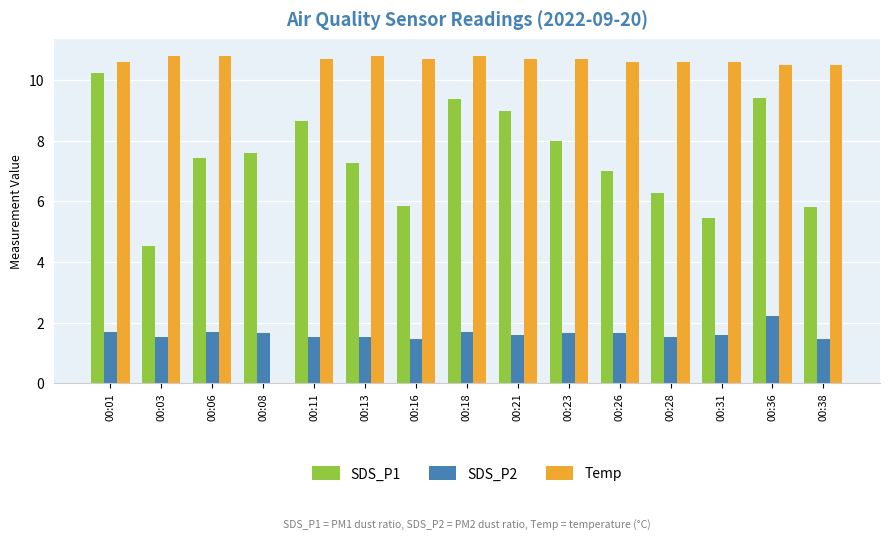

At which category is the sum across all series the highest?

00:01